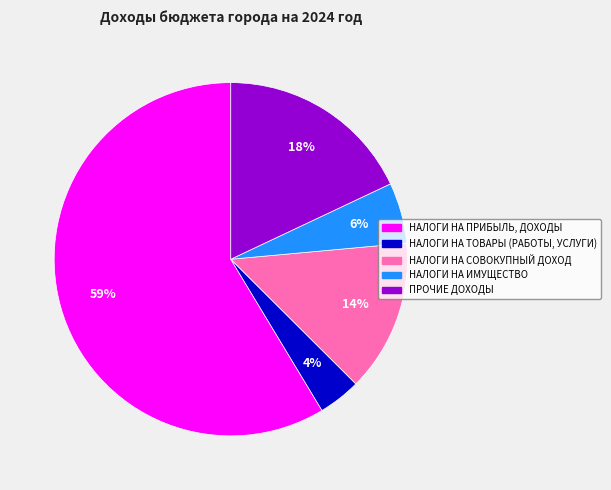

To the nearest percent, what is the average slice percentage?

20%